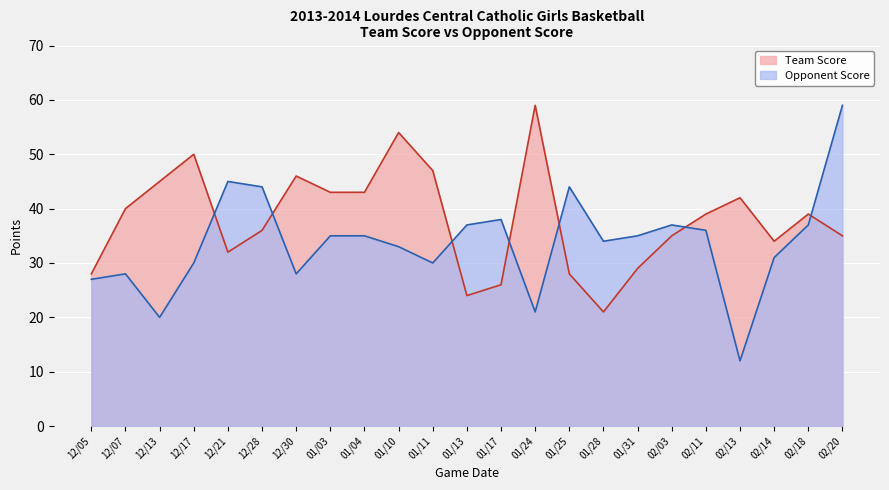

Where is the first local minimum for Team Score?

12/21